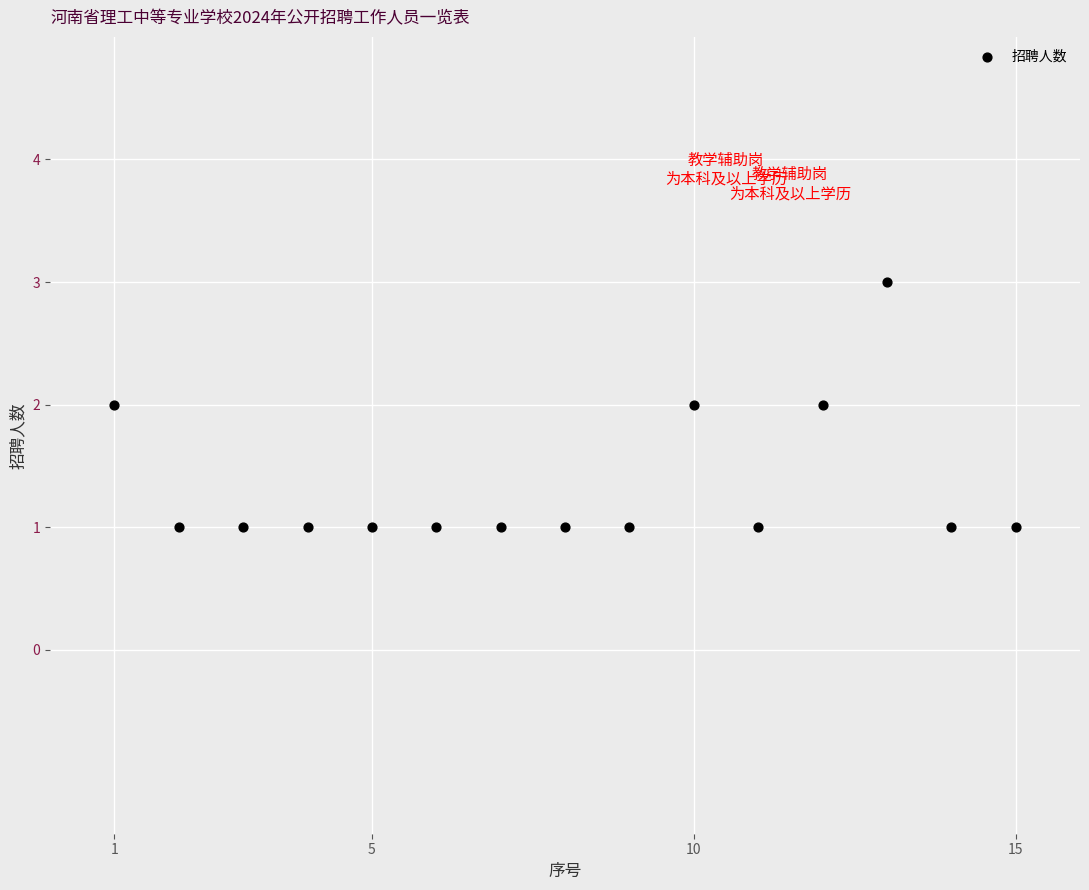

What is the range of X values (max minus min)?

14